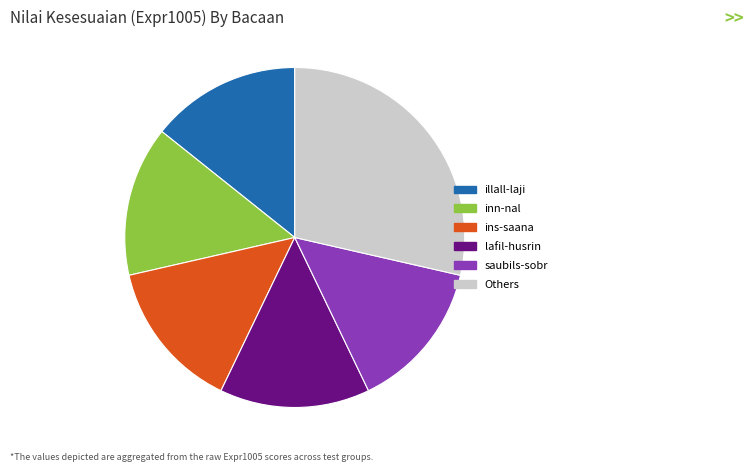

Does any single category account for the majority?

No